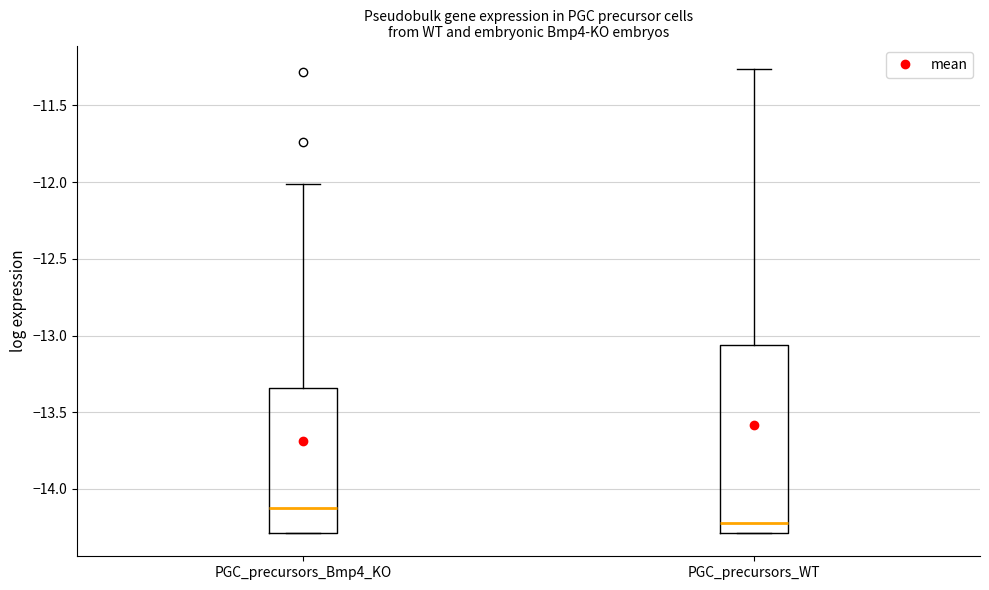

Where is the lower edge of the box for PGC_precursors_Bmp4_KO on the y-axis? The values are not printed on the chart, so give them approximately, as read against the axis.

-14.30